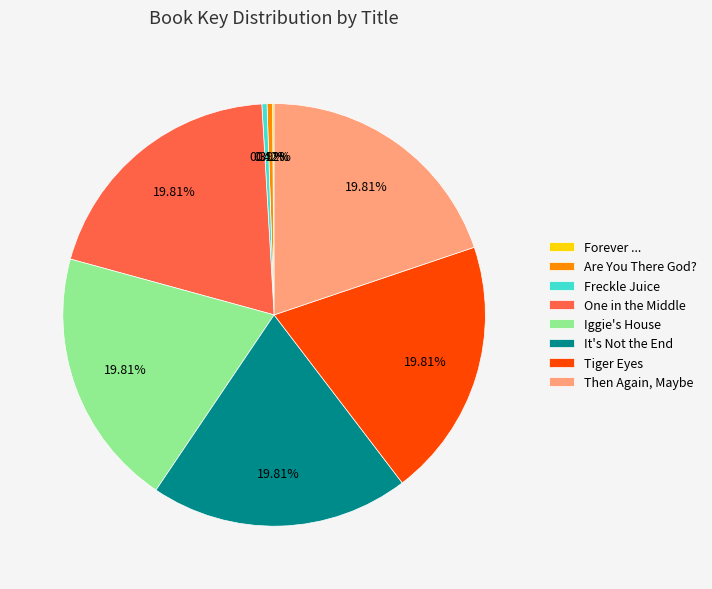

What portion of the pie excludes Then Again, Maybe?

80.2%